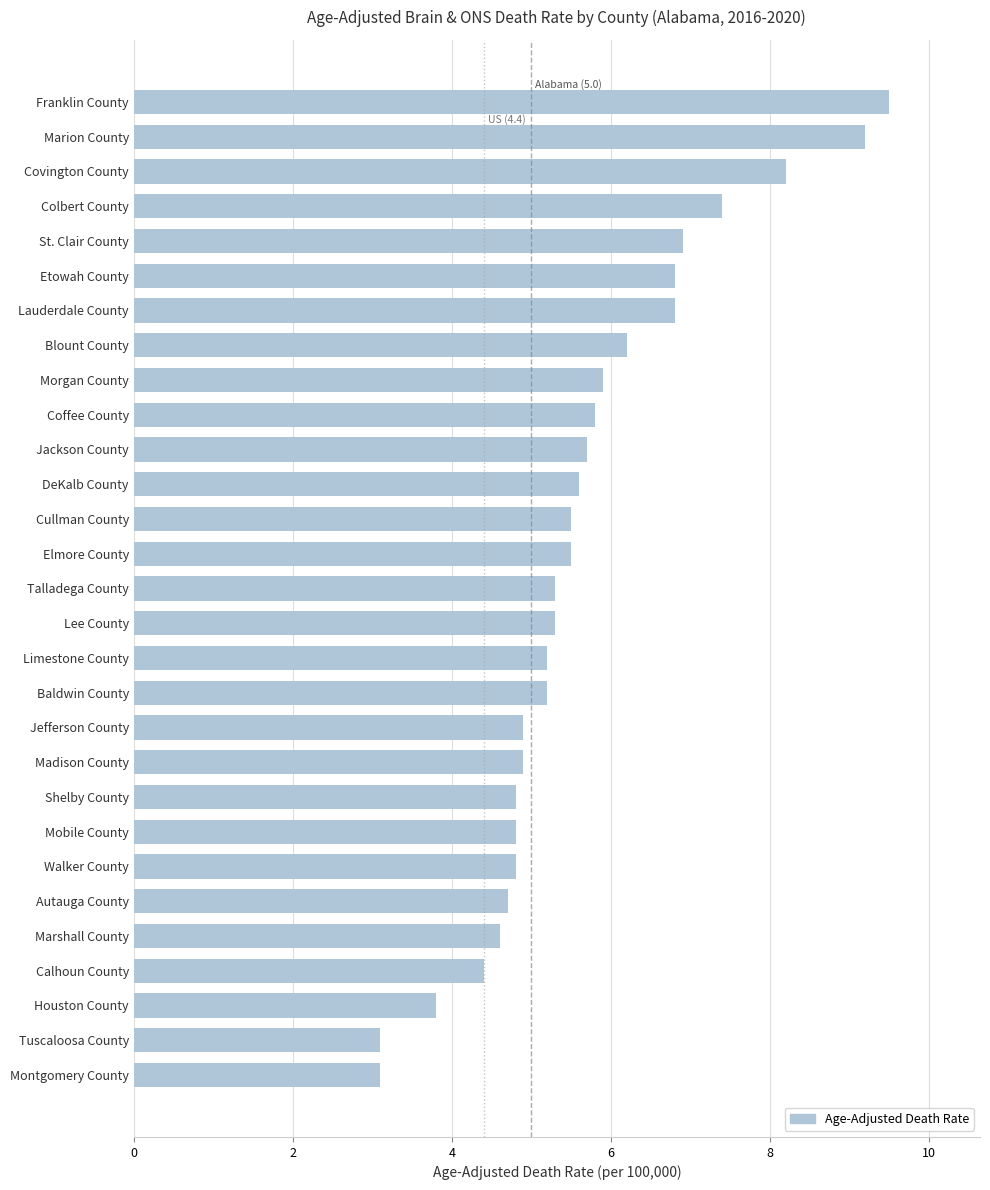

Reading bottom to top, what are all the values shown in this chart?

3.1	3.1	3.8	4.4	4.6	4.7	4.8	4.8	4.8	4.9	4.9	5.2	5.2	5.3	5.3	5.5	5.5	5.6	5.7	5.8	5.9	6.2	6.8	6.8	6.9	7.4	8.2	9.2	9.5